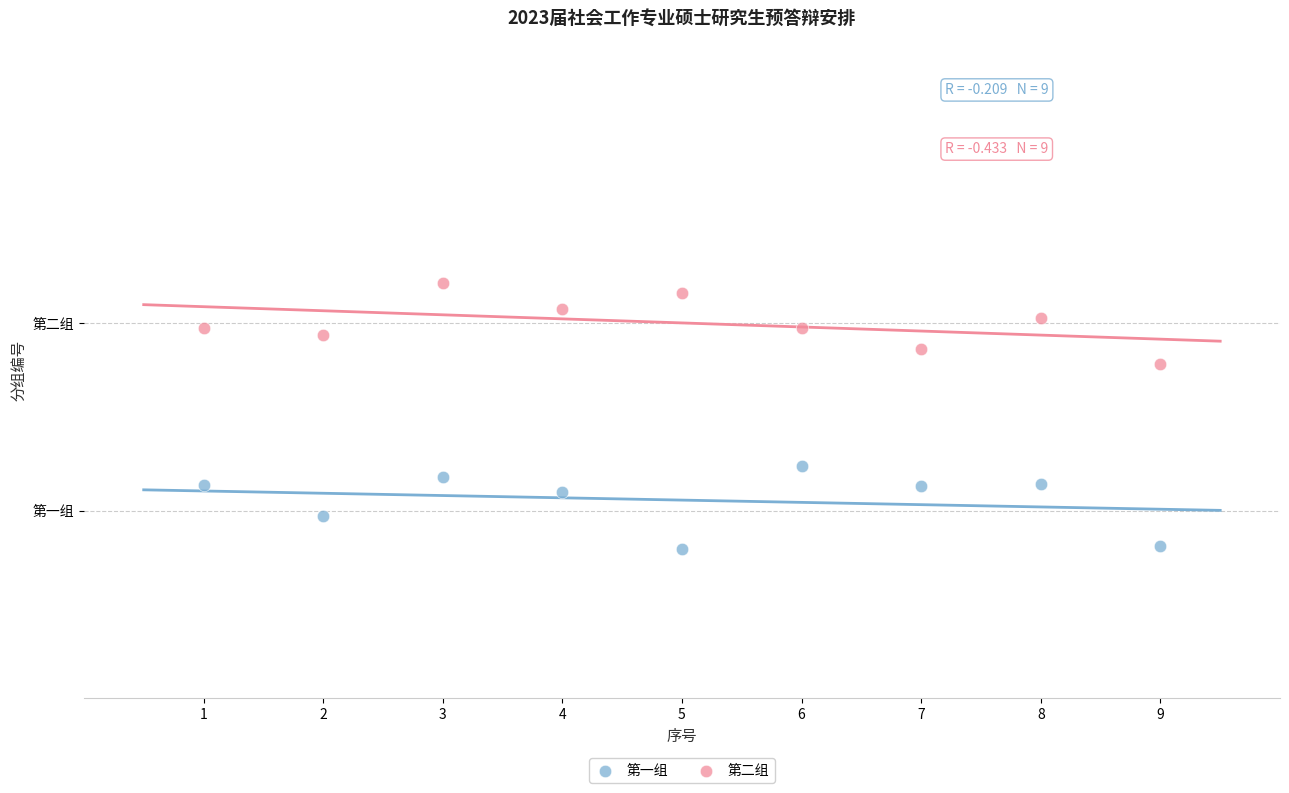

What are all the series names shown in the legend?

第一组, 第二组